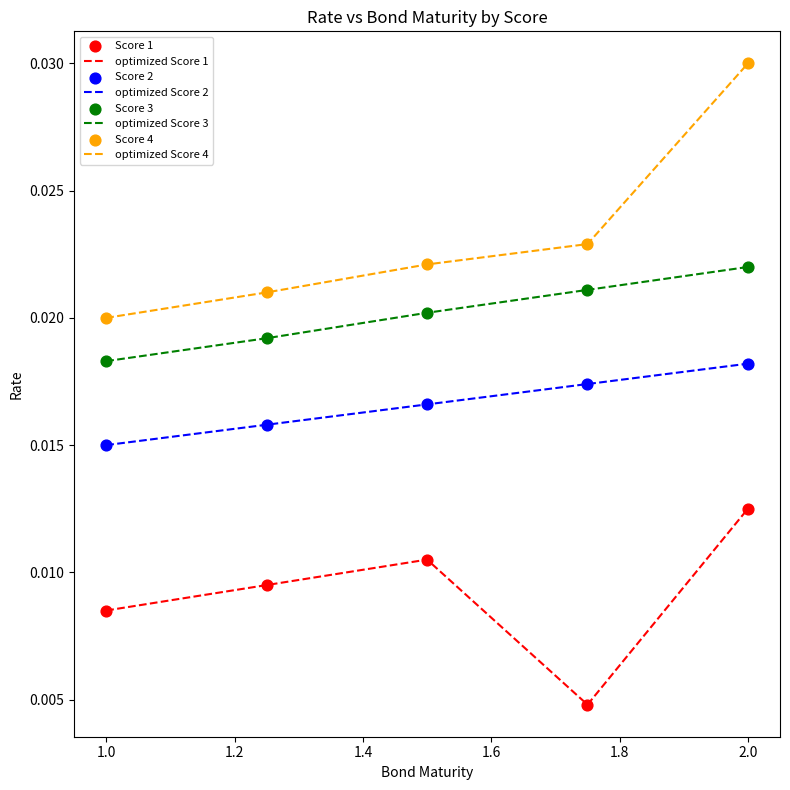

Which series has the widest spread of values?

optimized Score 4